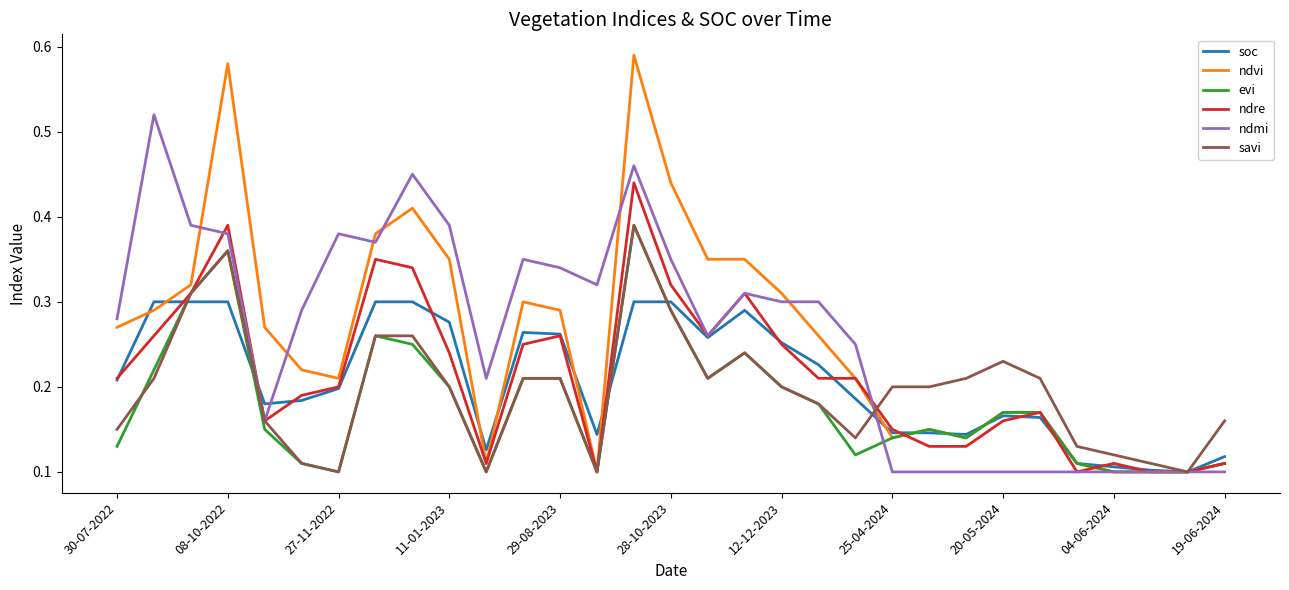

Which series has the largest range (max minus min)?

ndvi